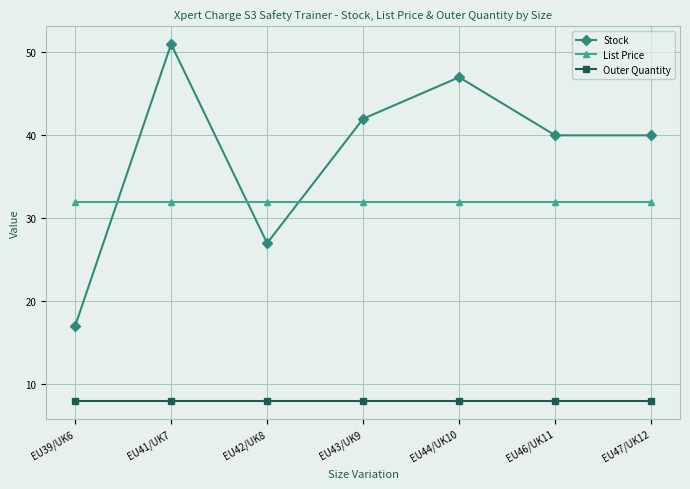

What is the maximum value for Stock?

51.0